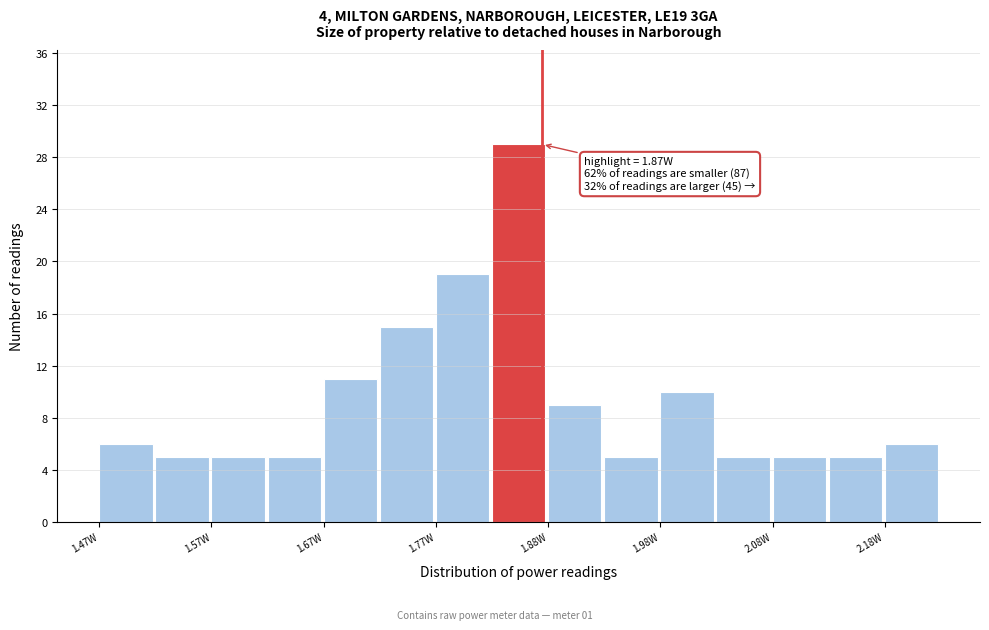

Read against the x-axis, roughly where is the centre of the tallest bar?

1.84